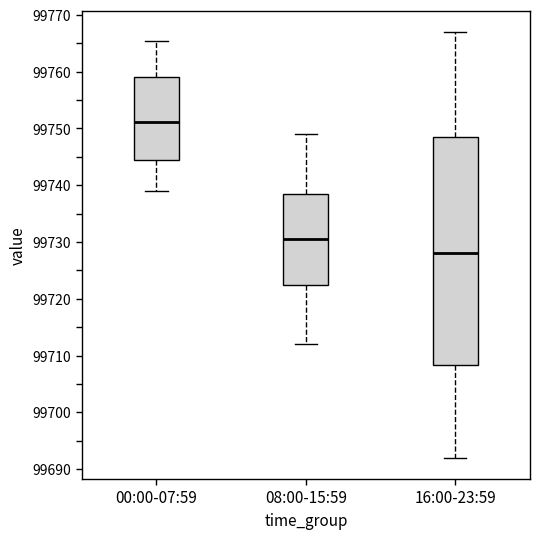

Where does the upper whisker of the box for 16:00-23:59 end on the y-axis? The values are not printed on the chart, so give them approximately, as read against the axis.

99767